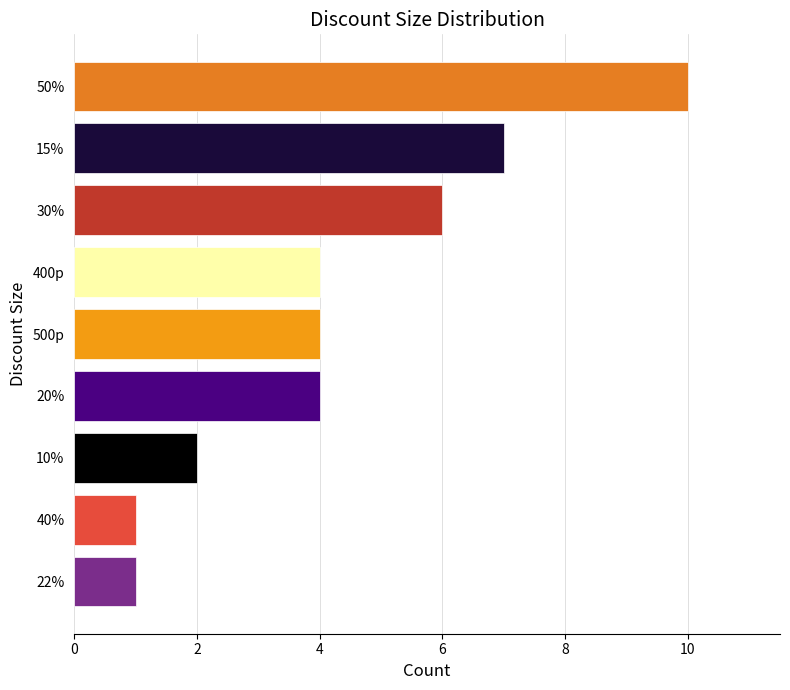

Reading bottom to top, list all the values displayed in this chart.

1	1	2	4	4	4	6	7	10